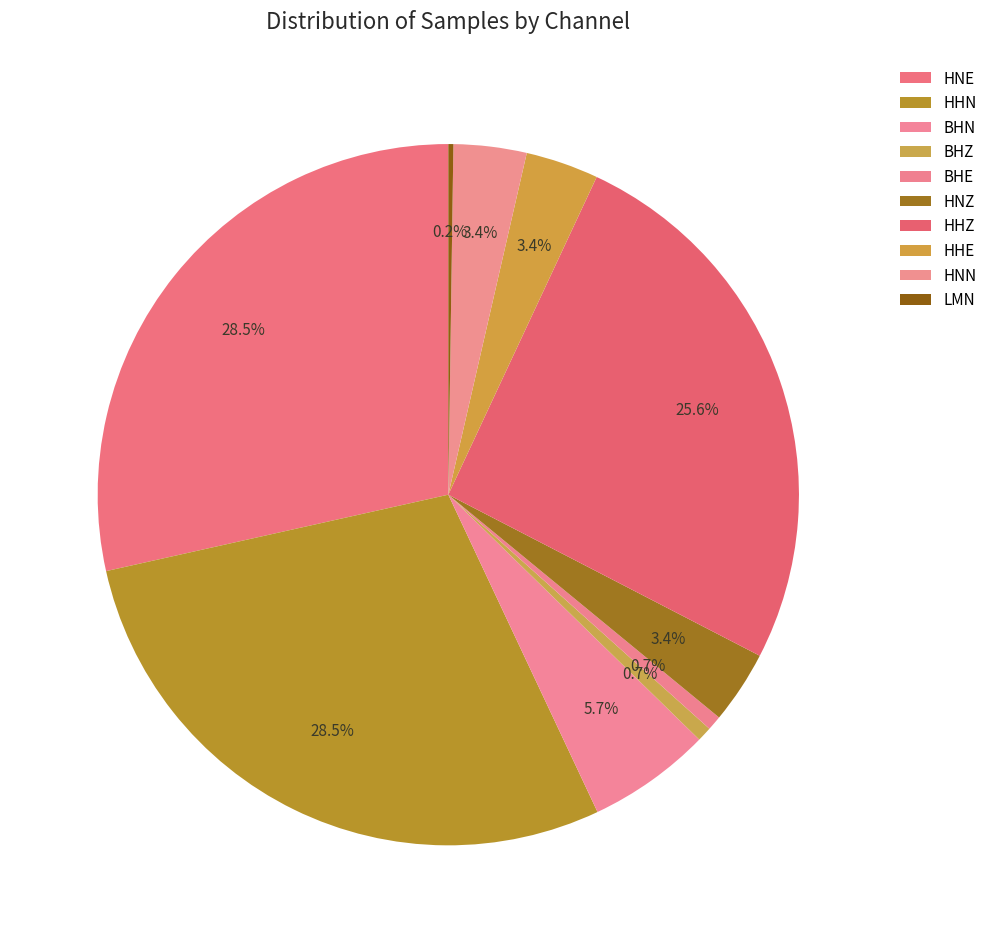

Which has a higher value, HNZ or HHZ?

HHZ